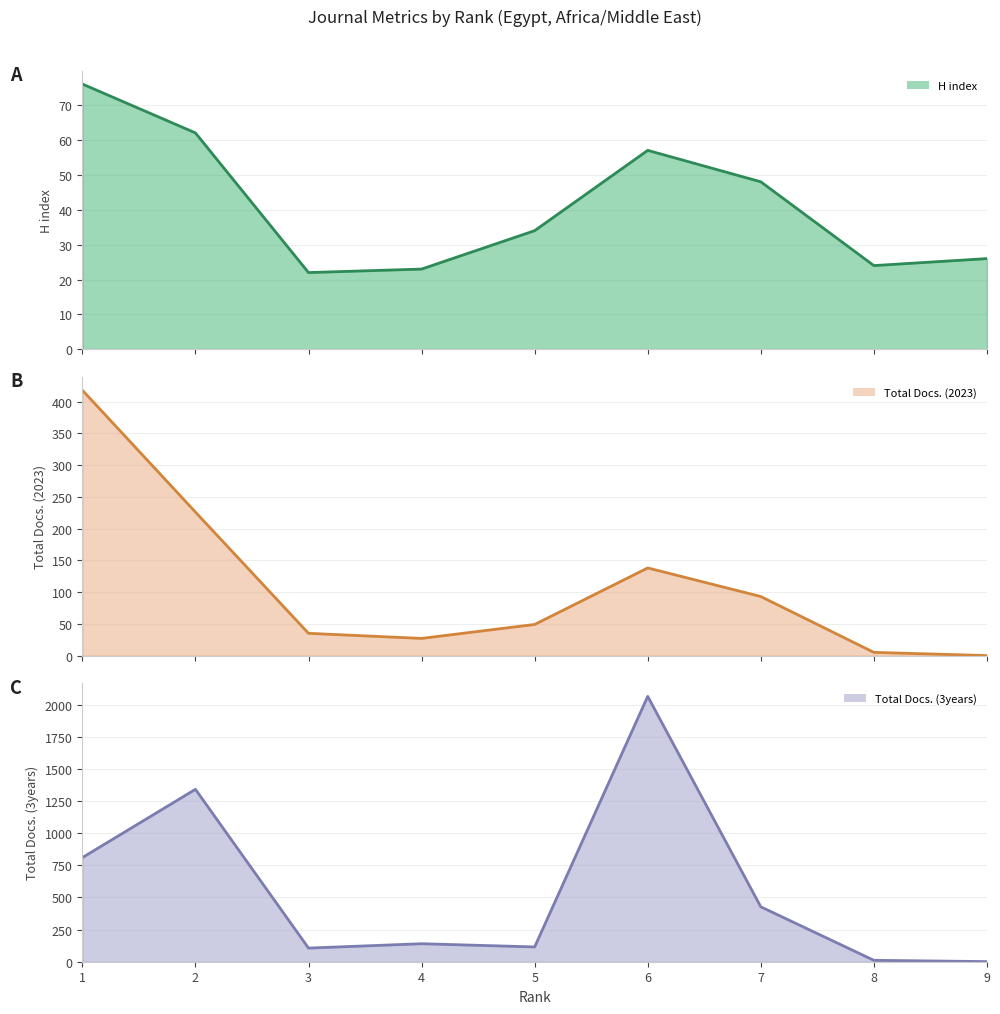

True or false: Total Docs. (3years) line and Total Docs. (2023) line cross at least once.

False